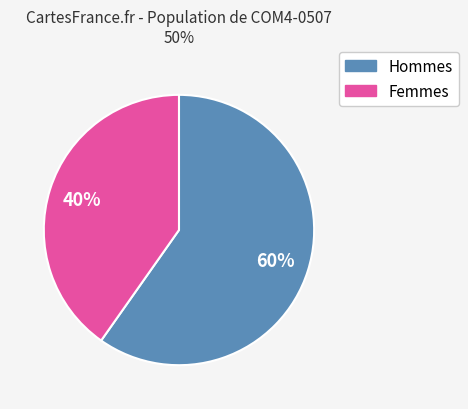

How many slices are in this pie chart?

2